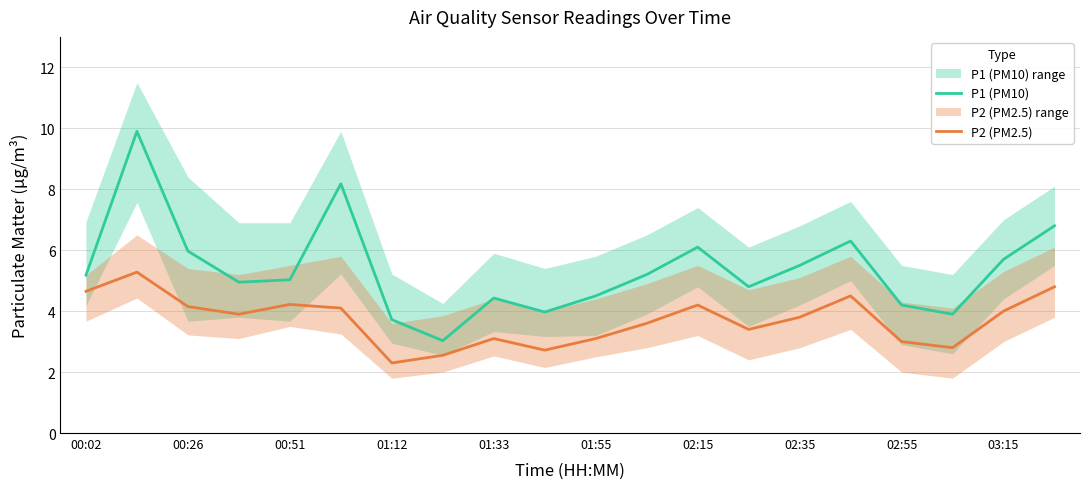

What is the spread (max minus min) of values at 17?

1.1